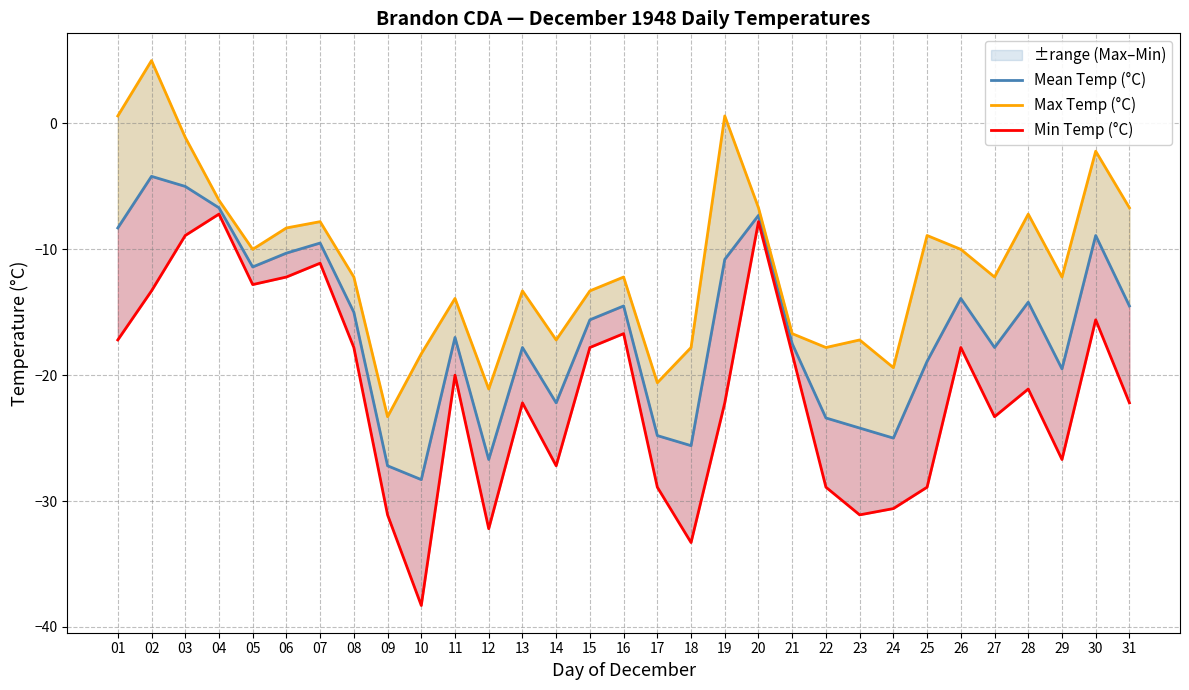

At which label is Min Temp (°C) closest to -22?

13